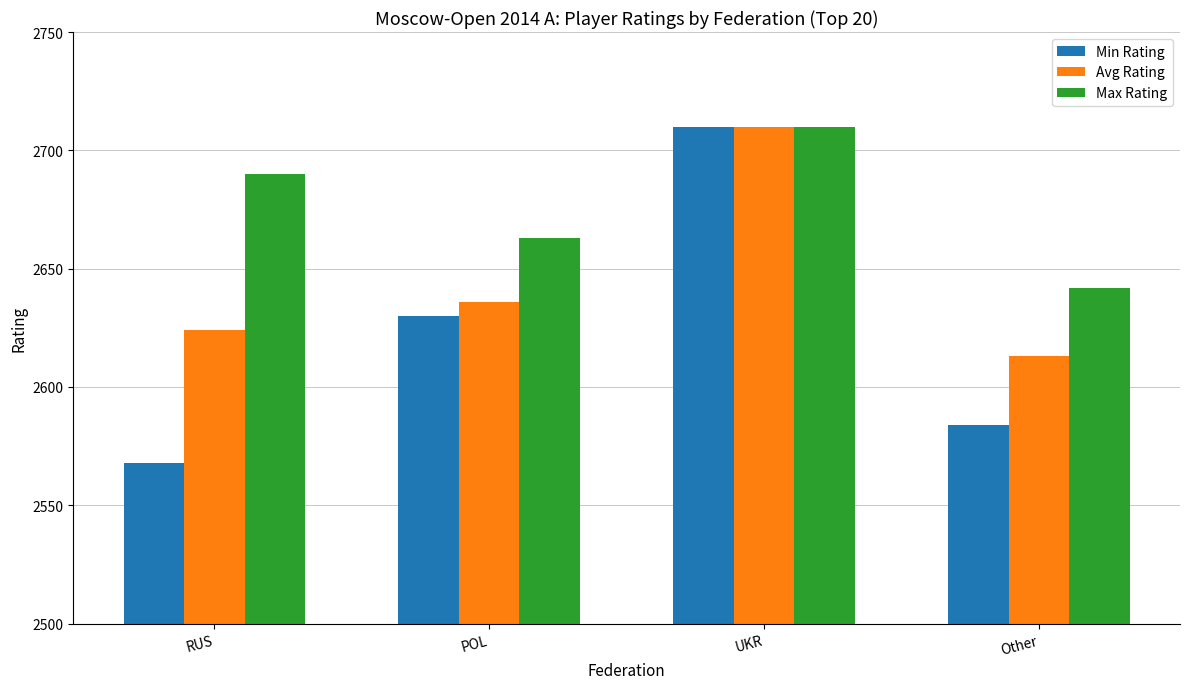

The value of Min Rating at Other is 1803. True or false?

False